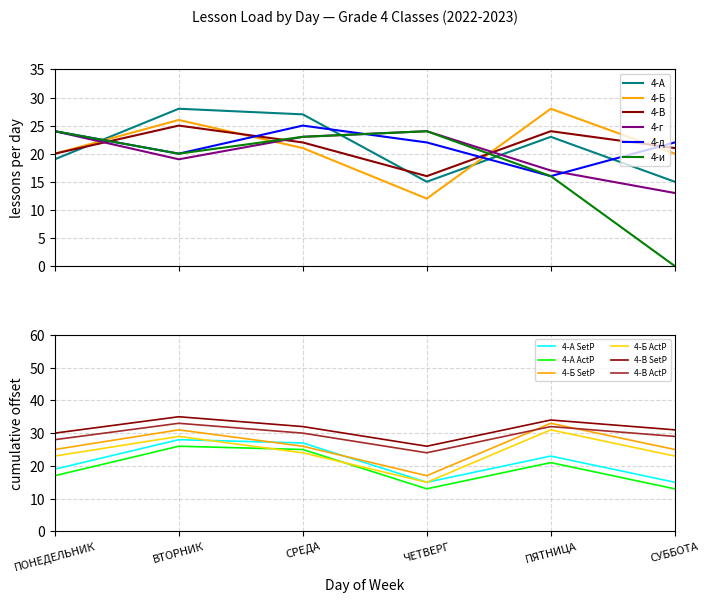

List the labels in order of 4-А value, largest first.

ВТОРНИК, СРЕДА, ПЯТНИЦА, ПОНЕДЕЛЬНИК, ЧЕТВЕРГ, СУББОТА